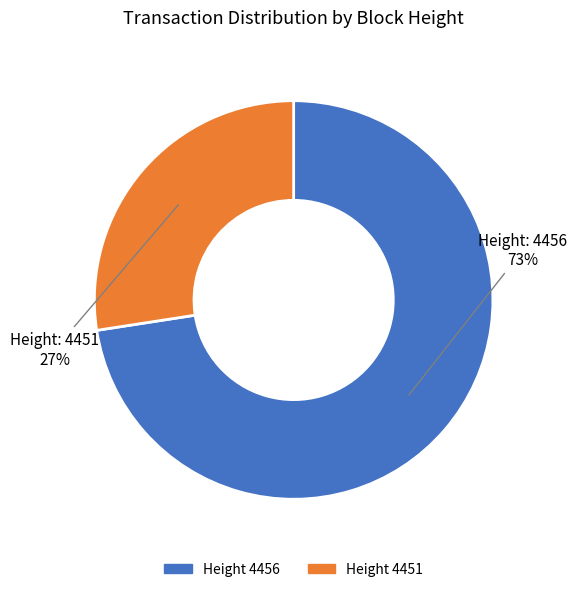

Is there any slice that represents more than half of the pie?

Yes